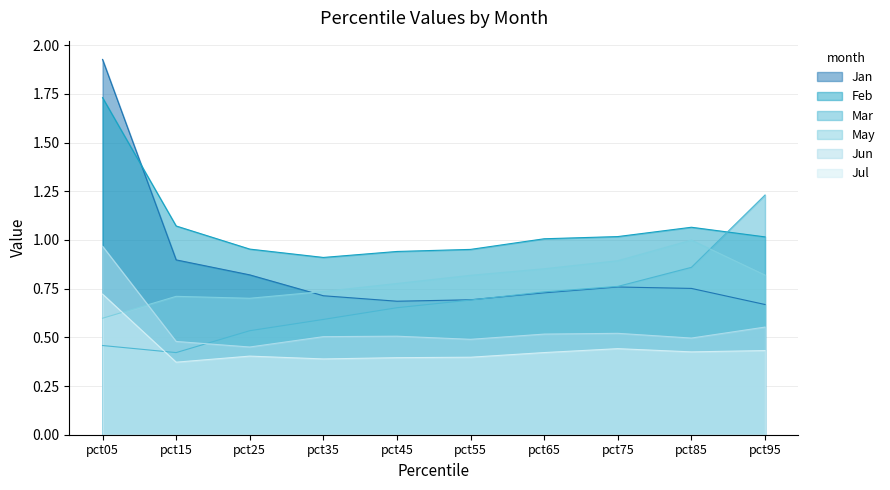

Where is the first local minimum for Jan?

pct45